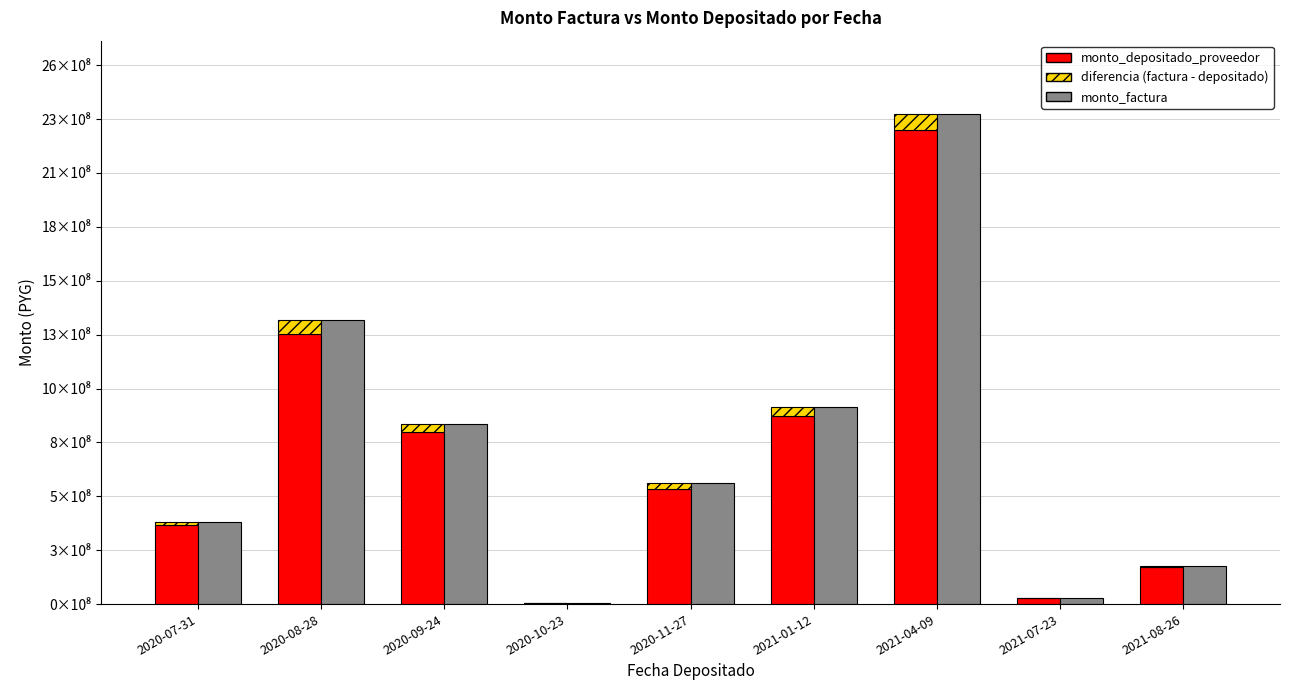

How many values in the diferencia (factura - depositado) series are below 26231345?

4